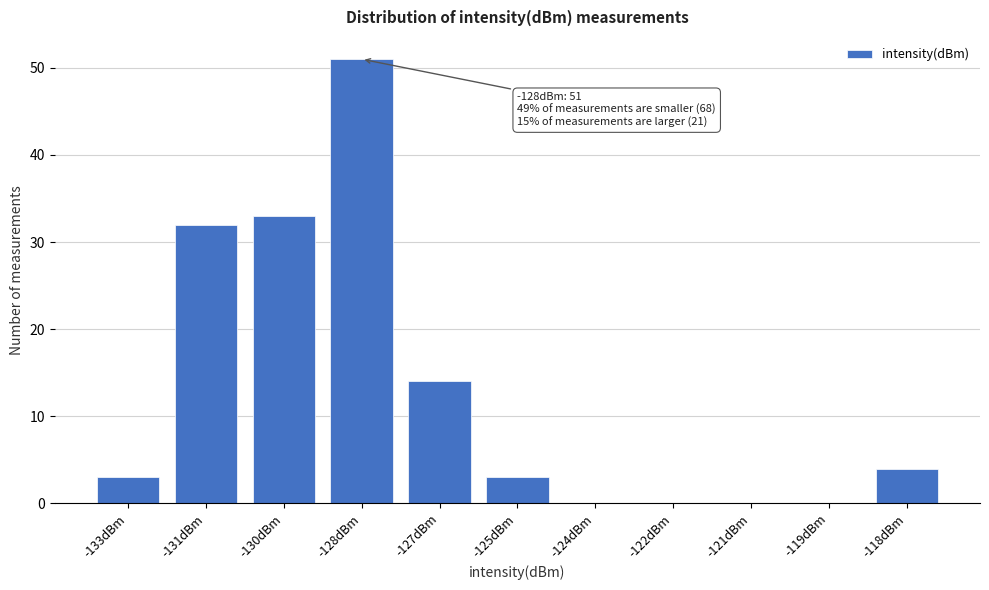

Reading left to right, what are all the values shown in this chart?

-133dBm=3	-131dBm=32	-130dBm=33	-128dBm=51	-127dBm=14	-125dBm=3	-124dBm=0	-122dBm=0	-121dBm=0	-119dBm=0	-118dBm=4